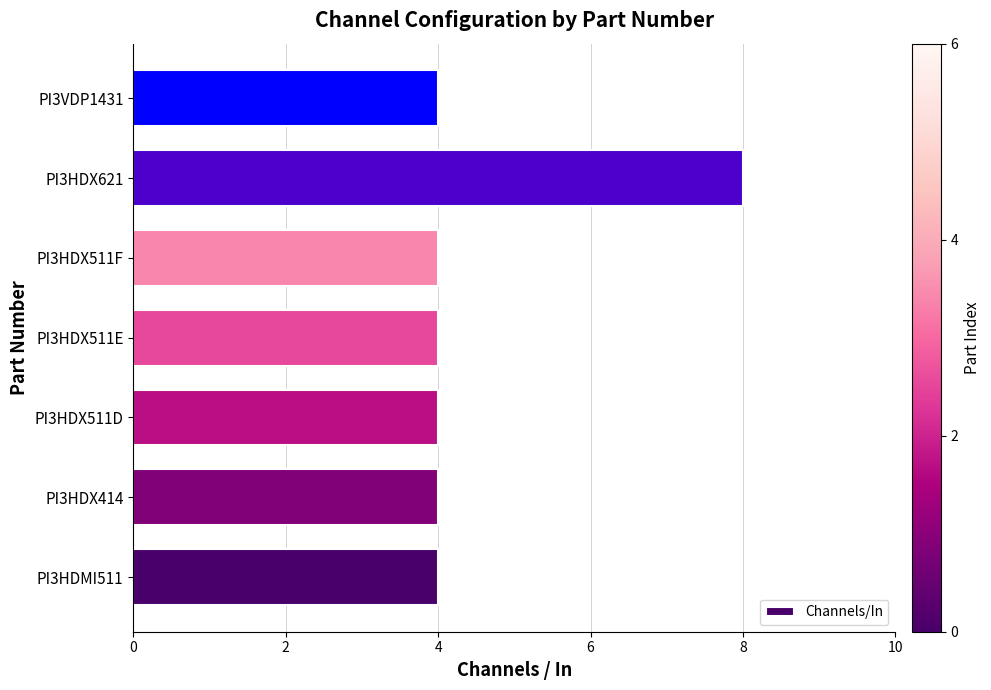

What is the ratio of the value at PI3HDX511D to the value at PI3HDX511E?

1.0